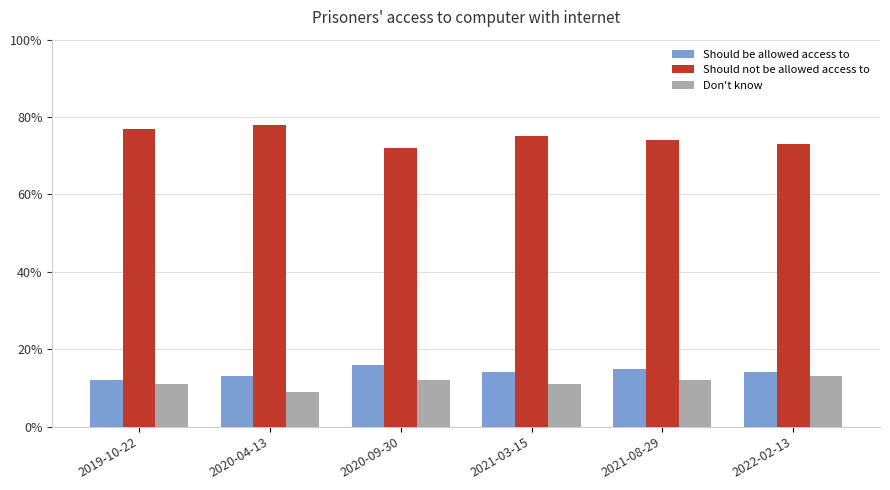

Reading right to left, extract all data points from this chart.

Should be allowed access to: 2022-02-13=0.1	2021-08-29=0.1	2021-03-15=0.1	2020-09-30=0.2	2020-04-13=0.1	2019-10-22=0.1
Should not be allowed access to: 2022-02-13=0.7	2021-08-29=0.7	2021-03-15=0.8	2020-09-30=0.7	2020-04-13=0.8	2019-10-22=0.8
Don't know: 2022-02-13=0.1	2021-08-29=0.1	2021-03-15=0.1	2020-09-30=0.1	2020-04-13=0.1	2019-10-22=0.1